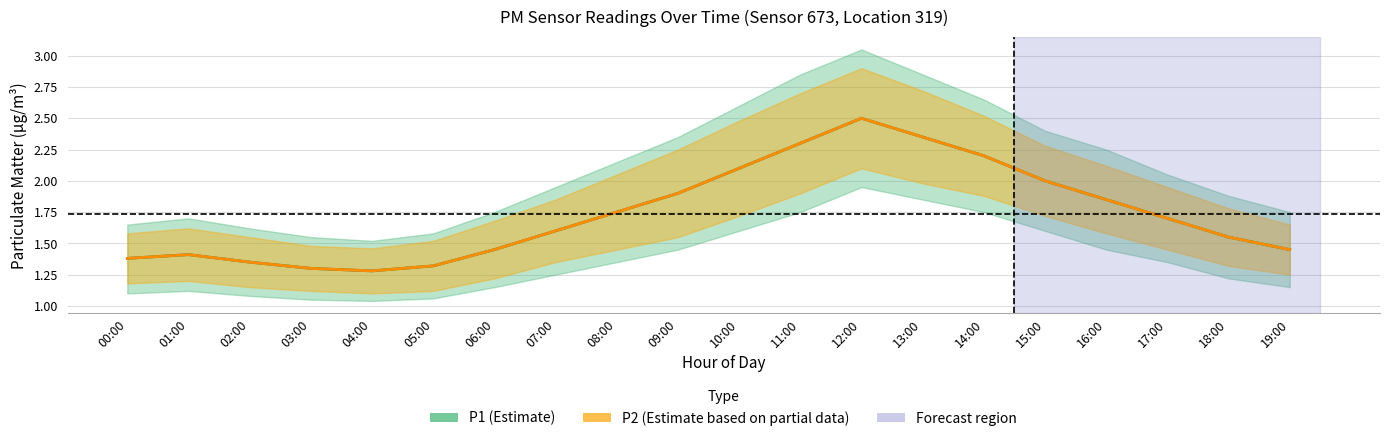

True or false: P2_upper has a value of 0.6 at 08:00.

False